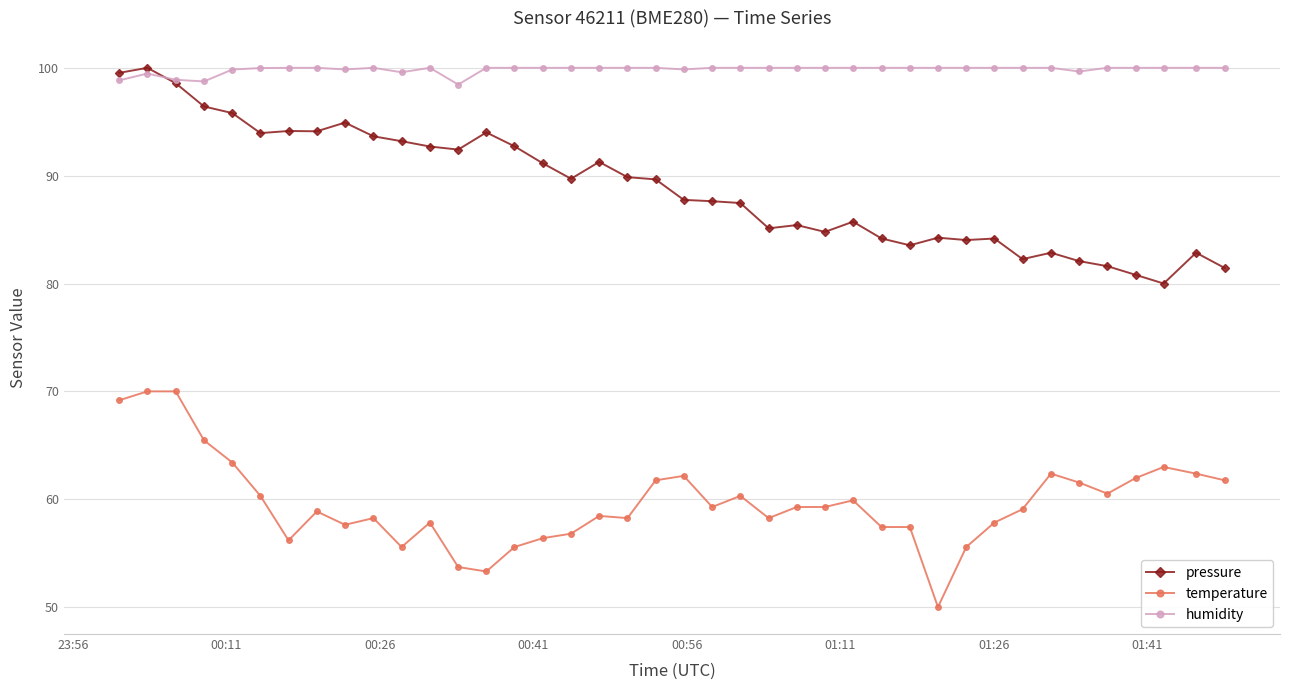

How many series are shown in this chart?

3